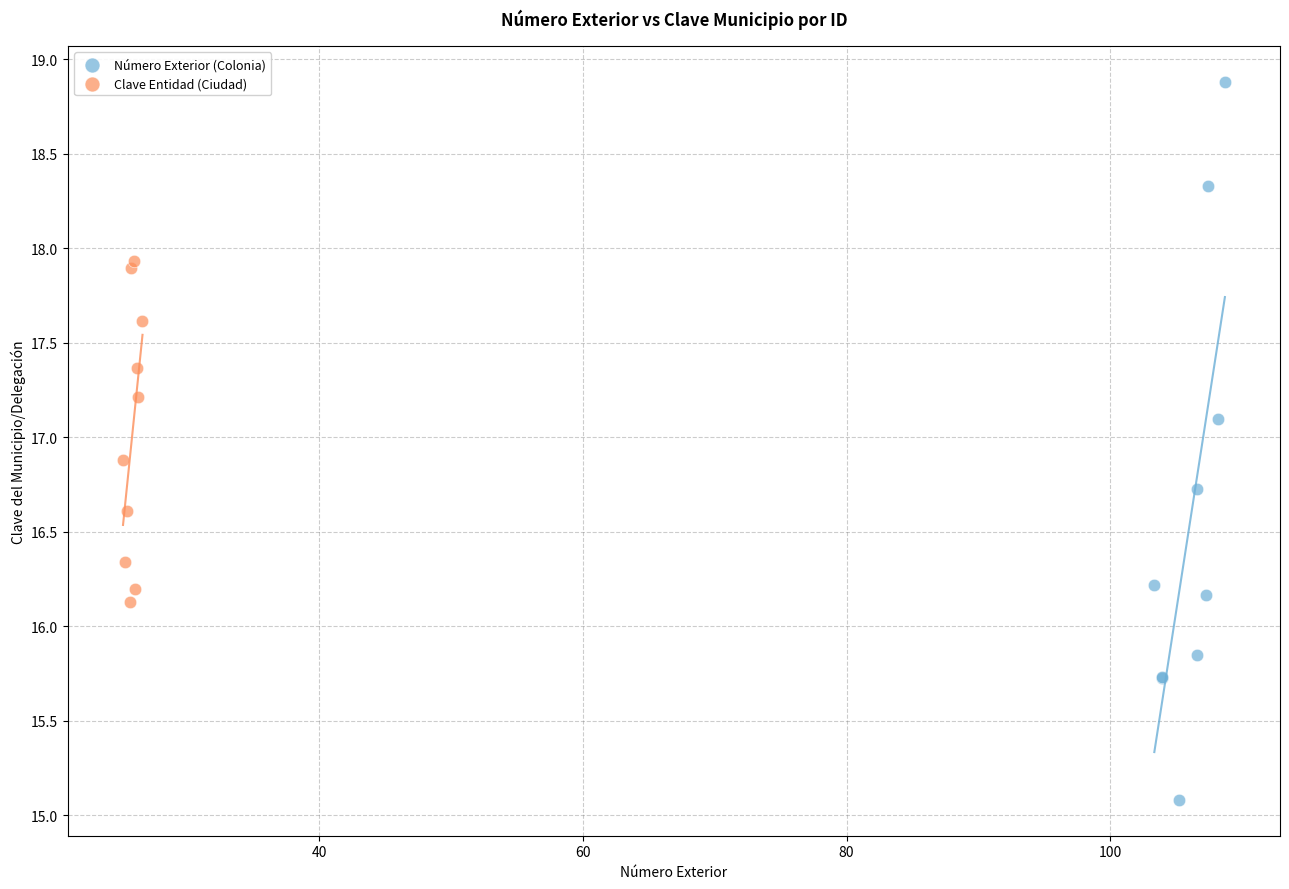

What are all the series names shown in the legend?

Número Exterior (Colonia), Clave Entidad (Ciudad)